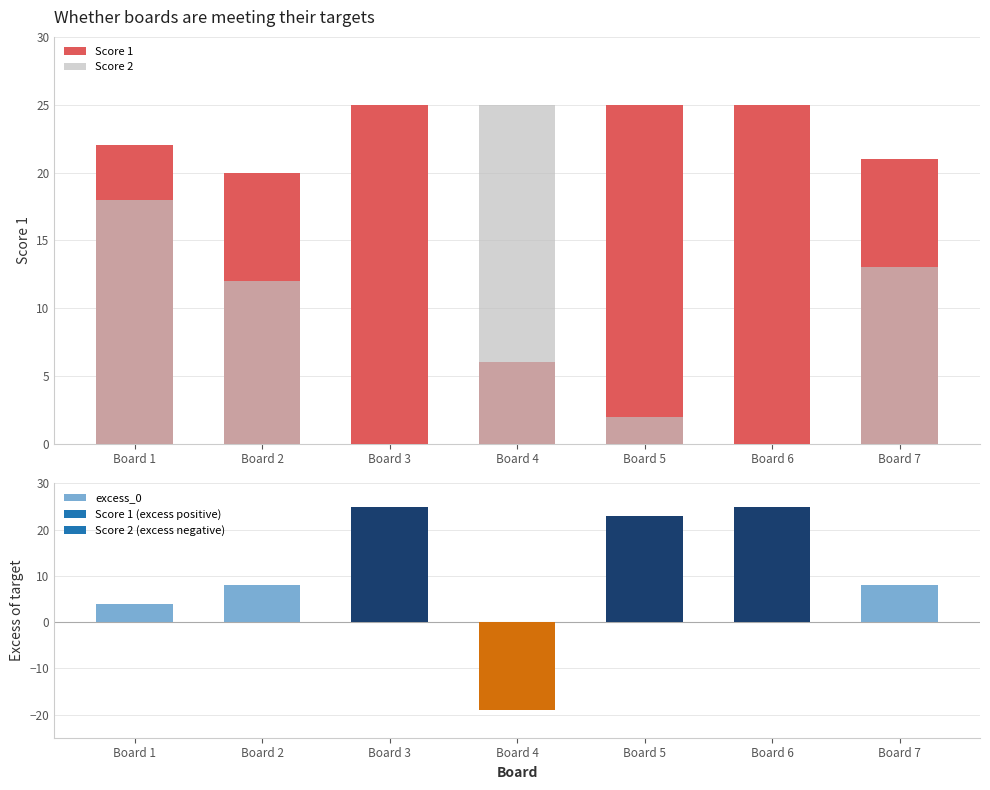

How many categories are shown in the chart?

7